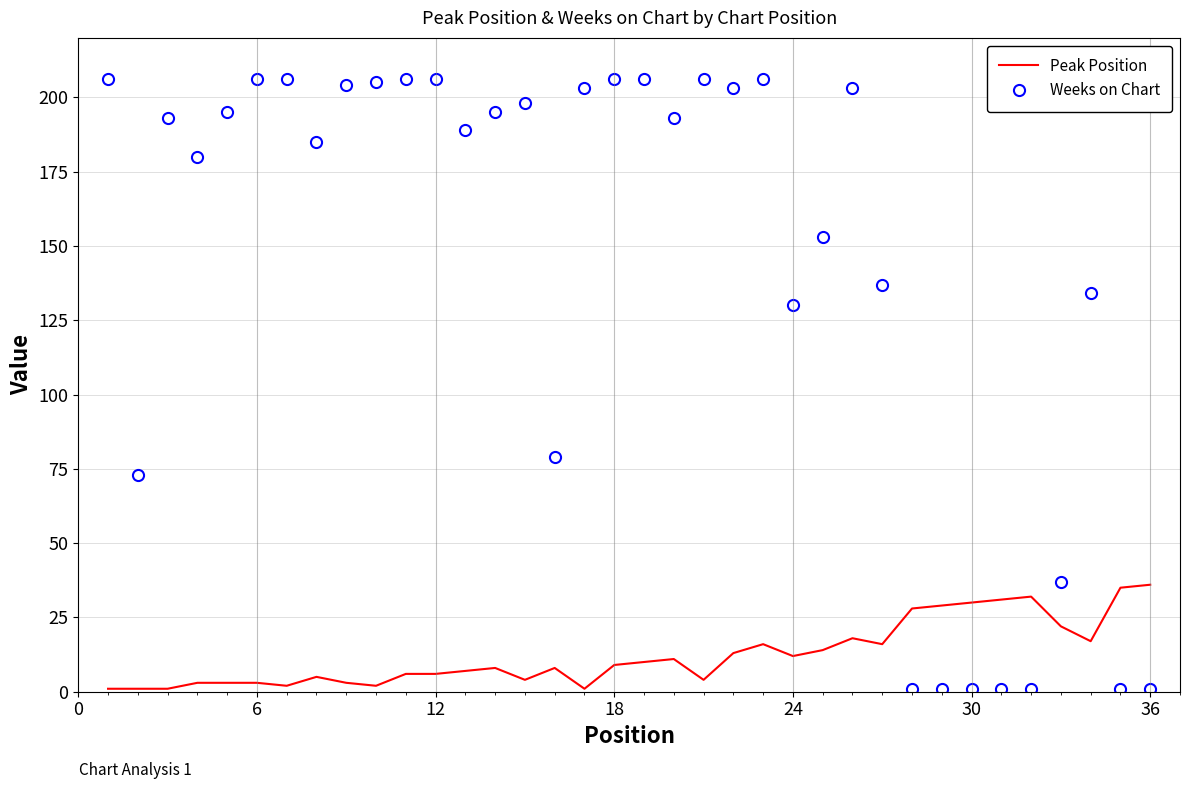

Which series has the largest range (max minus min)?

Weeks on Chart